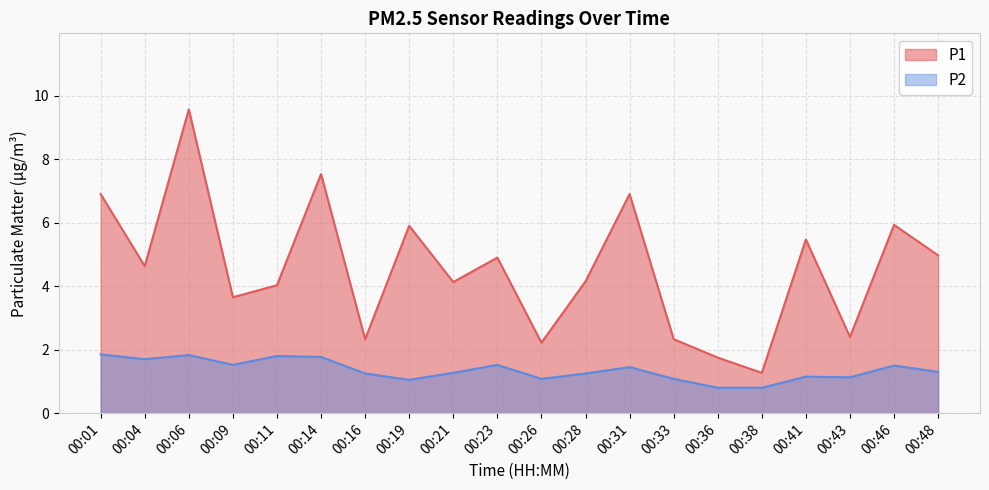

True or false: P2 has a value of 1.1 at 00:41.

True